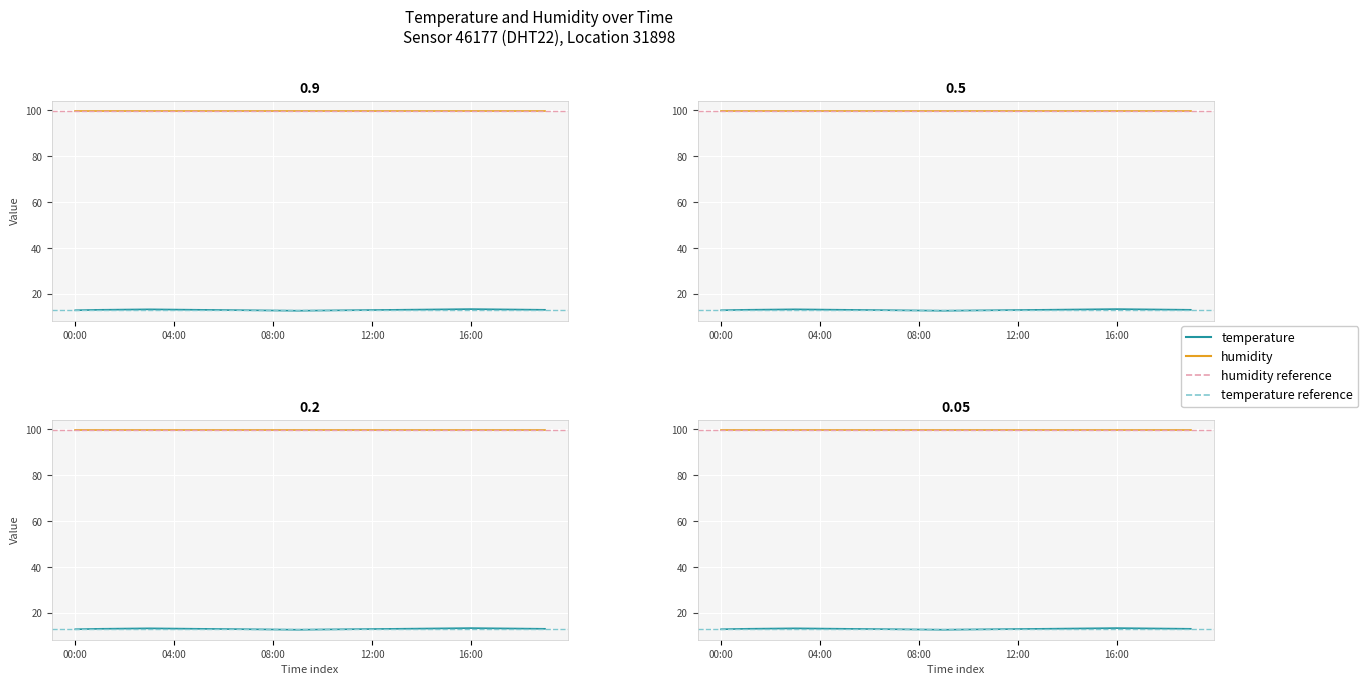

True or false: the data has more than 2 interior local peaks.

False